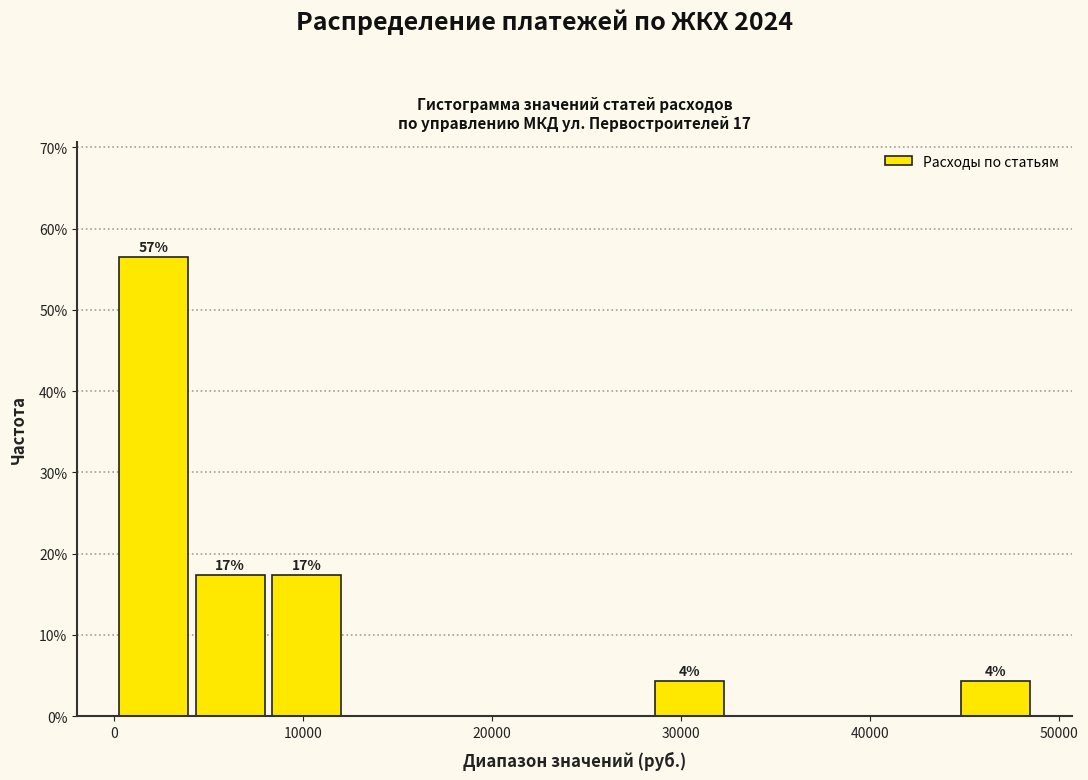

Over which range of the x-axis is the bar tallest?

0 to 4000